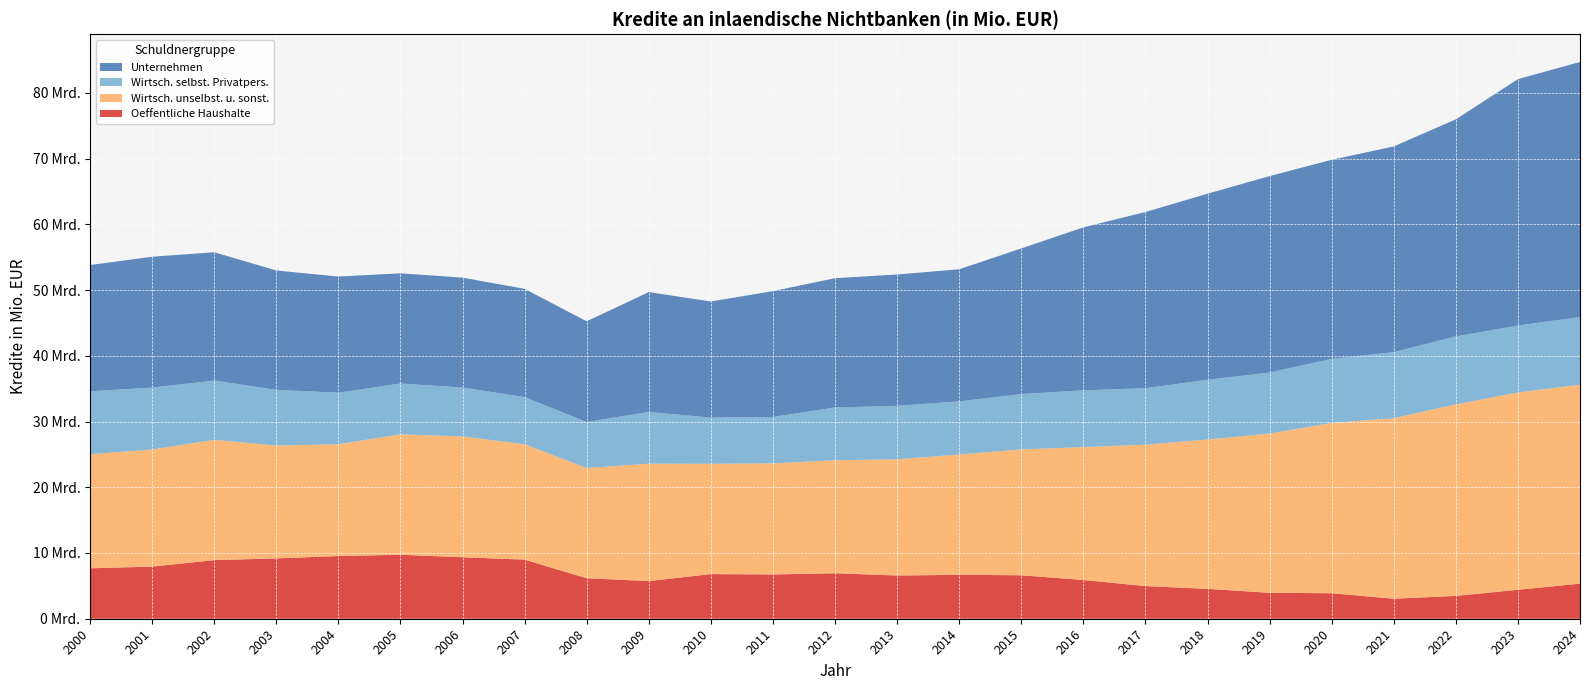

Reading left to right, extract all data points from this chart.

Oeffentliche Haushalte: 7671	7930	8913	9176	9540	9731	9354	8990	6158	5731	6789	6734	6920	6574	6681	6612	5894	4965	4543	3947	3882	3042	3474	4401	5339
Wirtsch. unselbst. u. sonst.: 17350	17813	18298	17172	17002	18325	18375	17551	16759	17855	16778	16901	17180	17680	18301	19144	20212	21513	22712	24218	25898	27466	29136	30012	30259
Wirtsch. selbst. Privatpers.: 9587	9411	9022	8463	7839	7723	7438	7164	7009	7865	7028	7055	8035	8130	8079	8417	8639	8585	9088	9289	9745	10053	10326	10189	10287
Unternehmen: 19192	19909	19515	18162	17666	16764	16718	16476	15313	18236	17661	19143	19666	19981	20098	22153	24786	26802	28310	29873	30284	31283	33028	37478	38801